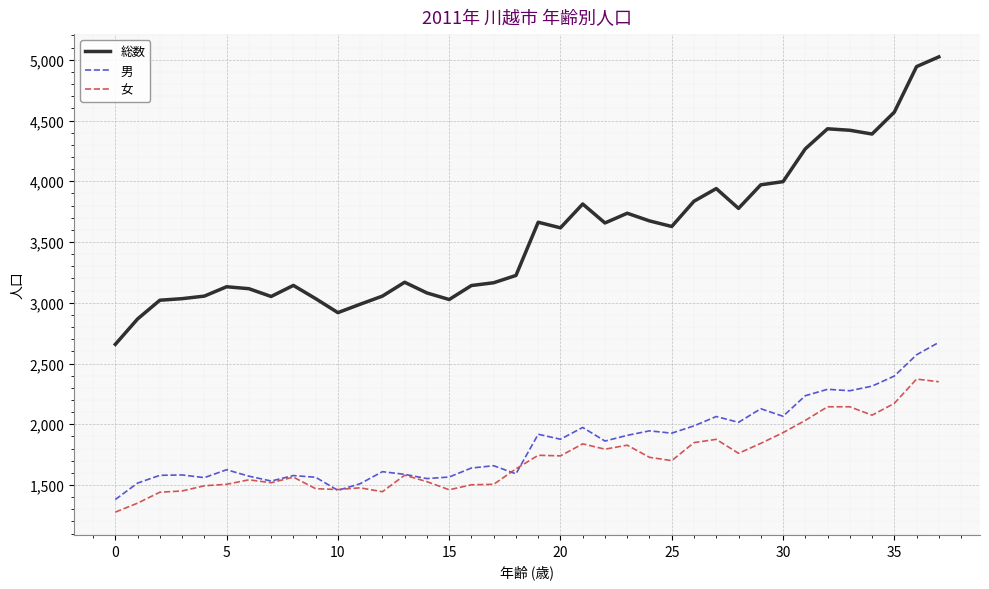

What are all the series names shown in the legend?

総数, 男, 女